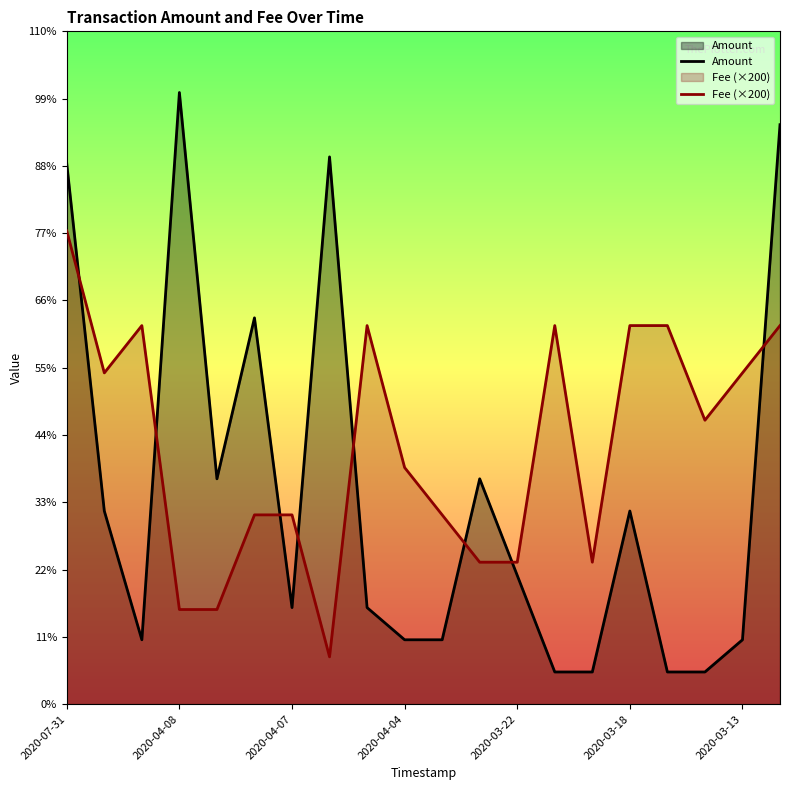

True or false: Amount has a value of 6.0 at 2020-03-18.

True